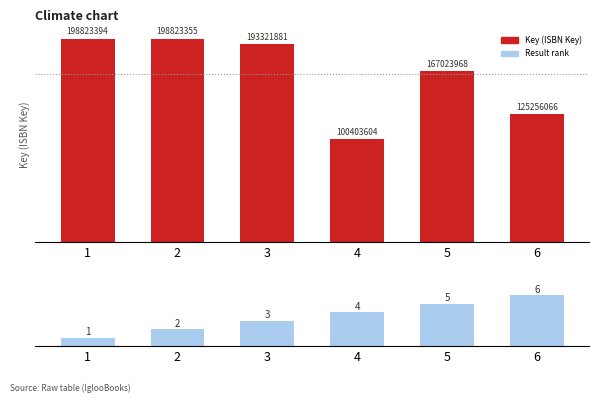

How many distinct data groups are displayed?

2